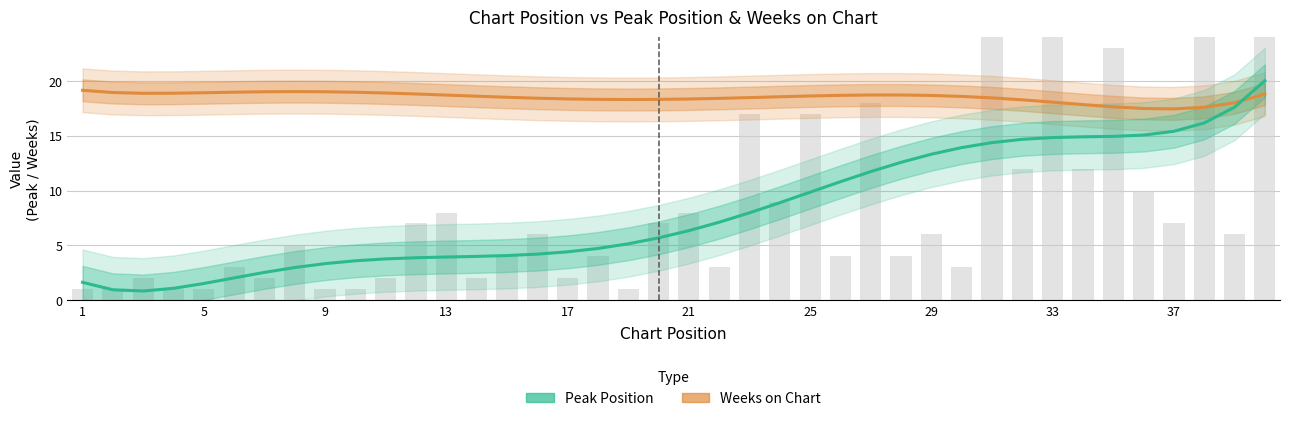

What are all the series names shown in the legend?

Weeks on Chart, Peak Position